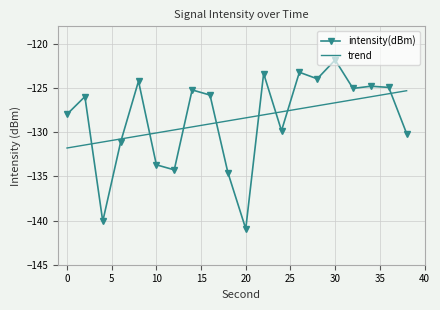

Which series ends up on top after the final intersection of trend and intensity(dBm)?

trend